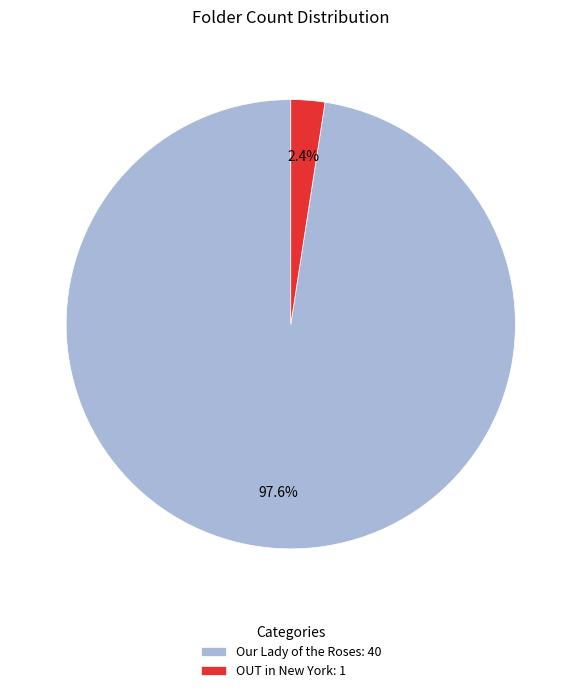

Rank the categories by value from lowest to highest.

OUT in New York, Our Lady of the Roses